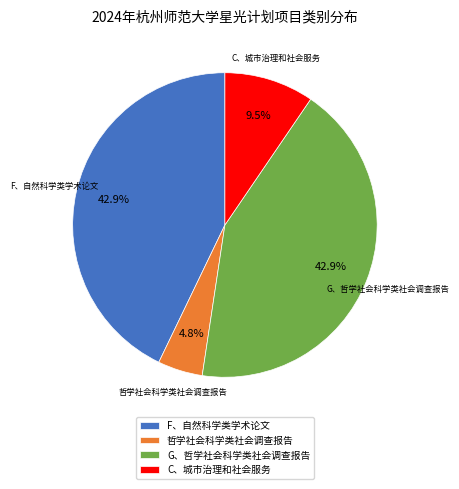

What is the smallest slice in the pie chart?

哲学社会科学类社会调查报告